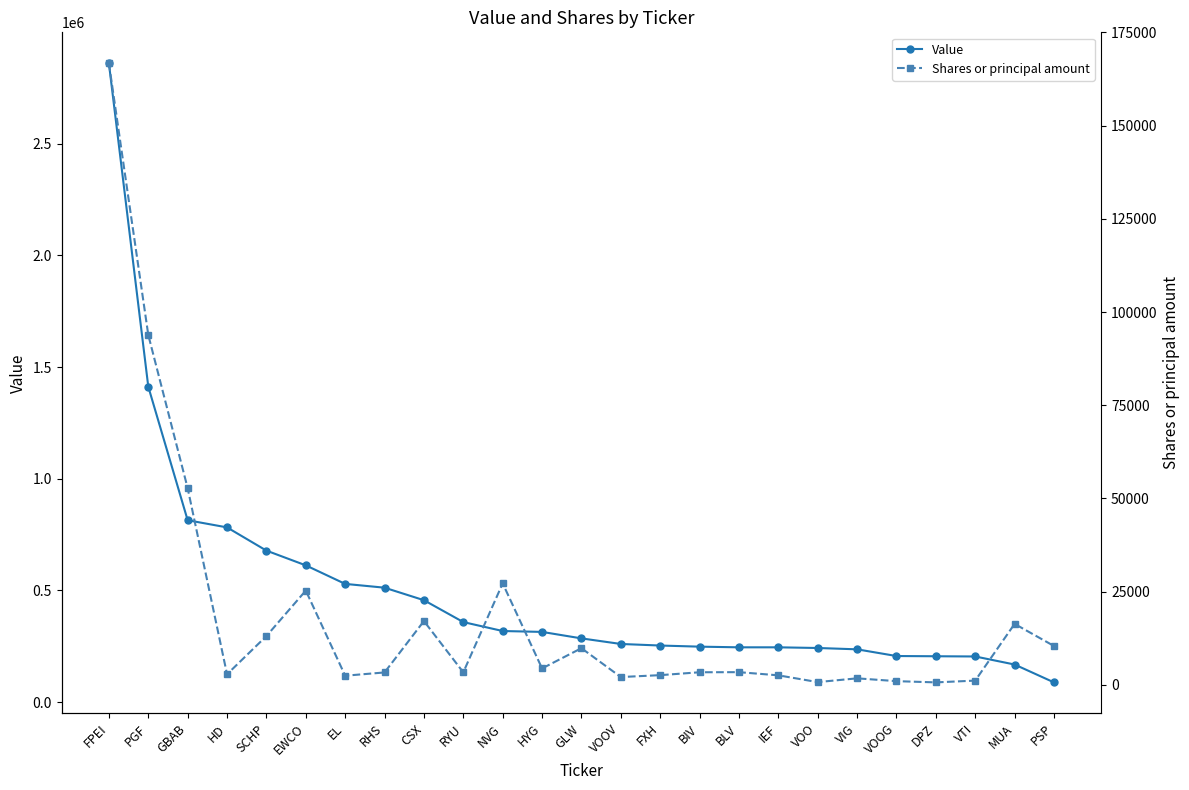

What is the value of the Value point at the 20th from the left?

236000